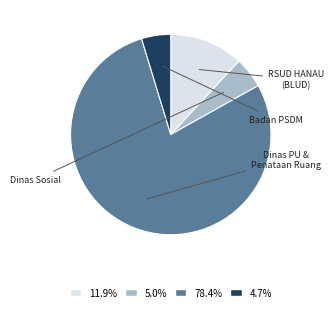

Is there any slice that represents more than half of the pie?

Yes